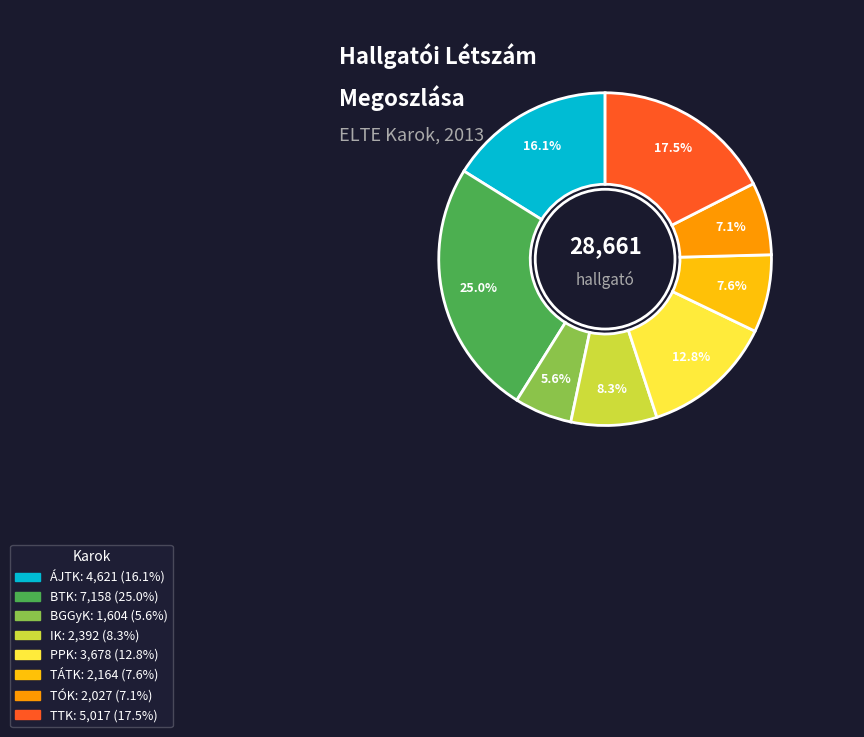

Which has a higher value, ÁJTK or TÁTK?

ÁJTK